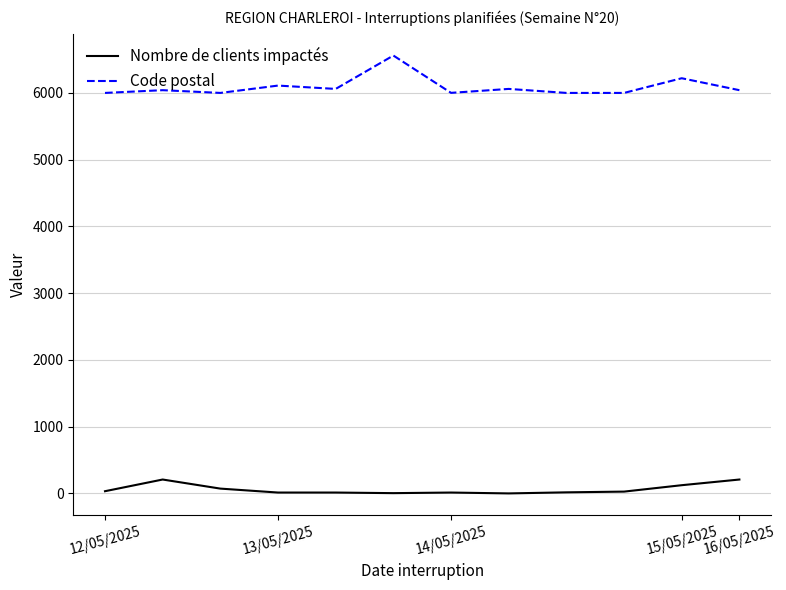

Which series has the largest range (max minus min)?

Code postal